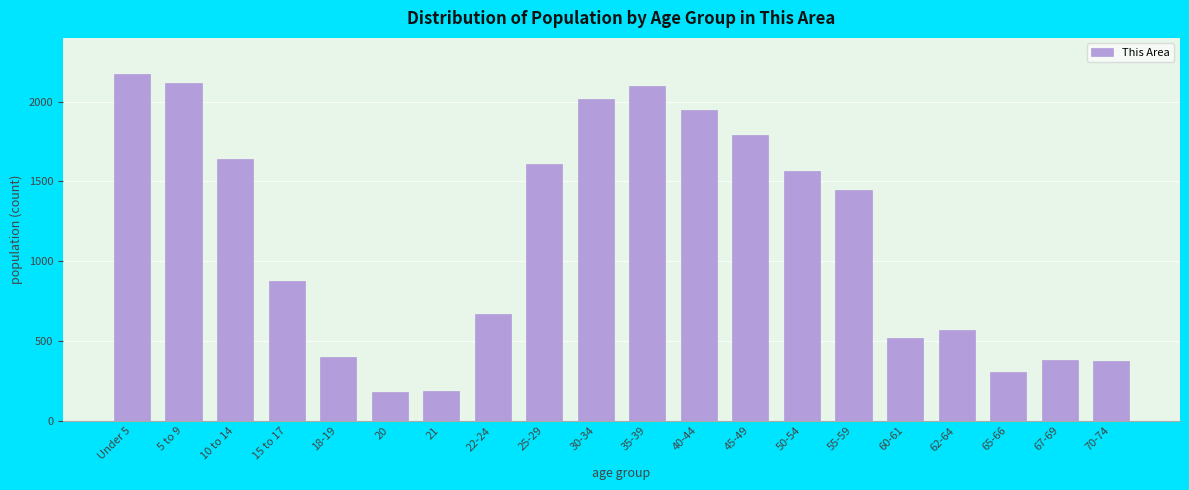

What is the label of the 14th bar from the left?

50-54